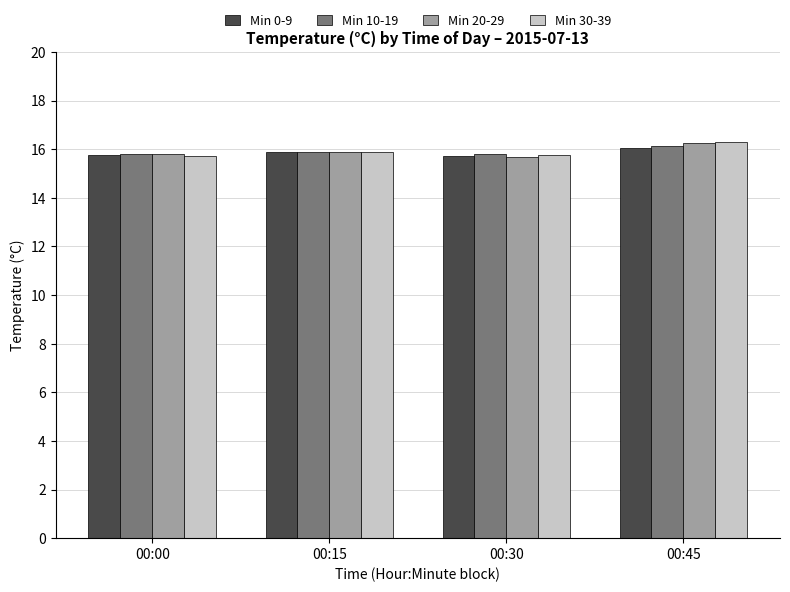

At which label does Min 30-39 reach its peak?

00:45